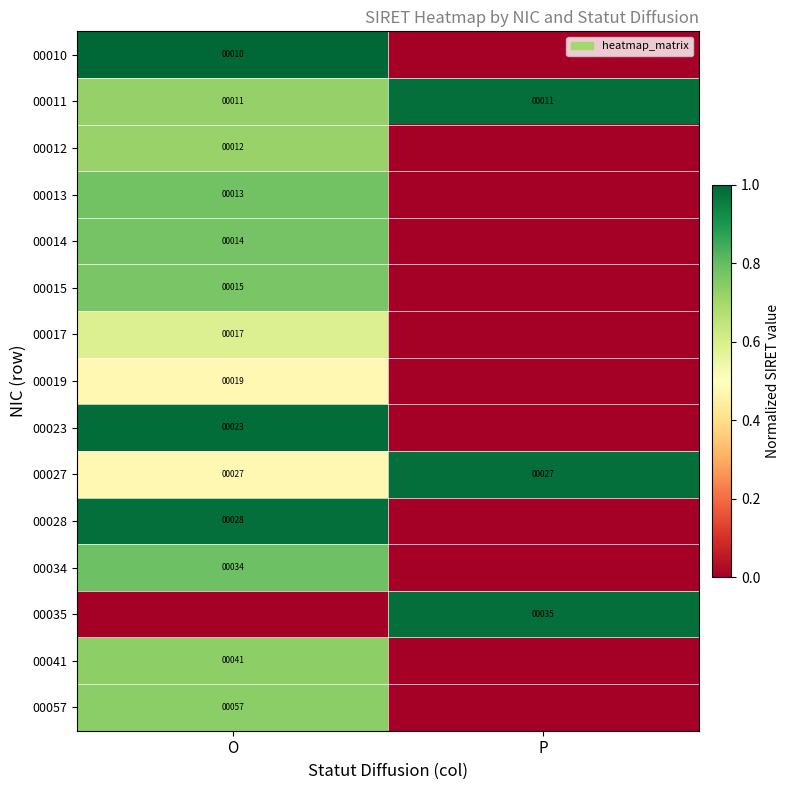

What is the sum of the 00027 values at P and O?

54